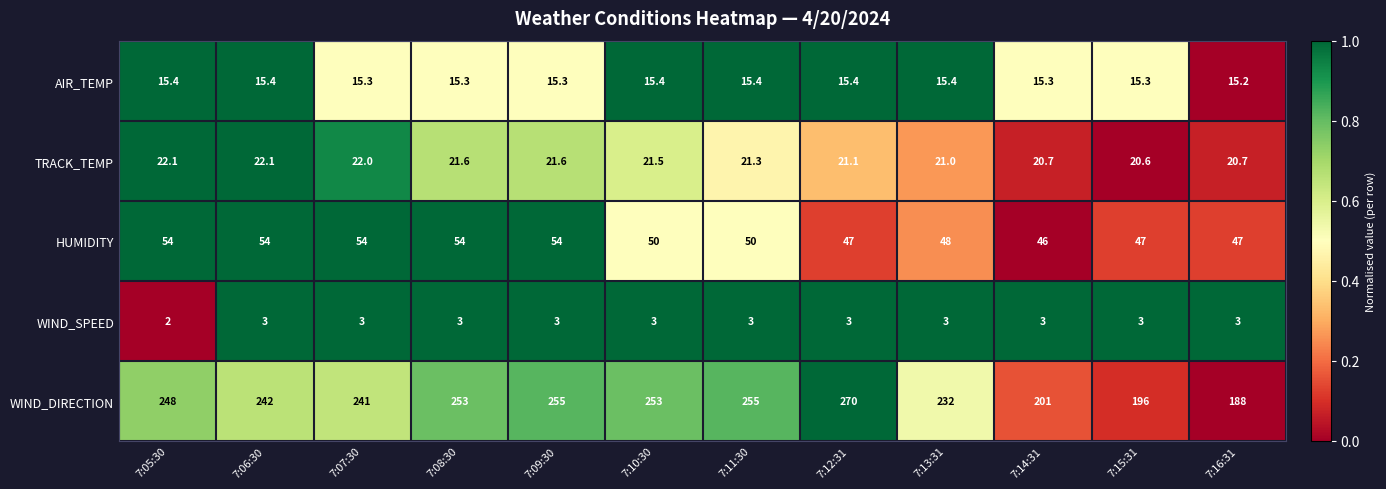

How many data points does each series have?

12